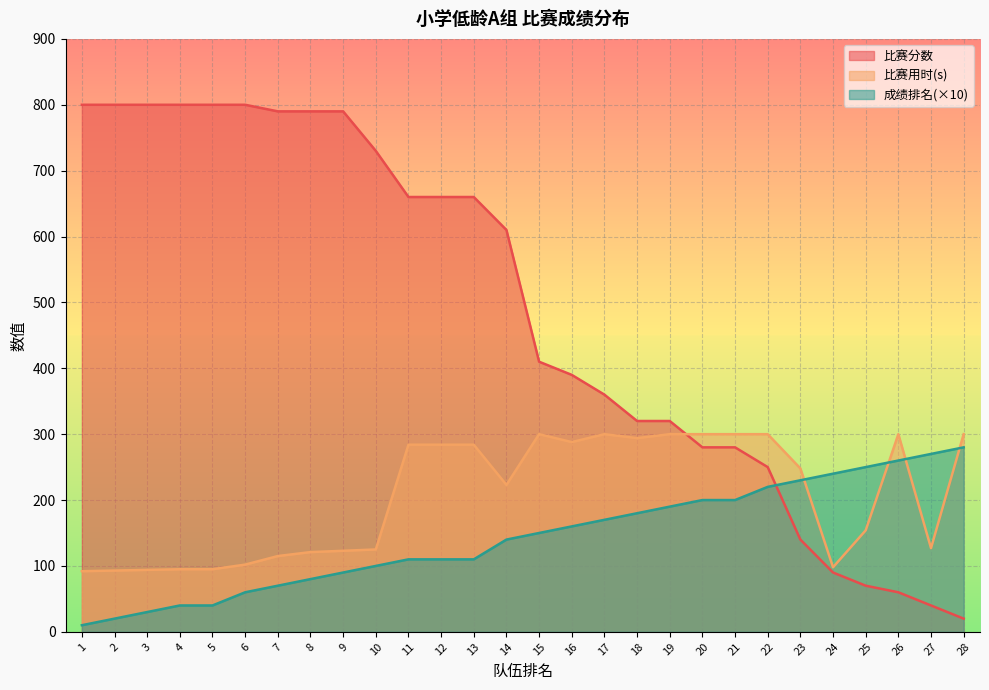

What is the approximate value of 成绩排名 at 21, to the nearest 50?

200